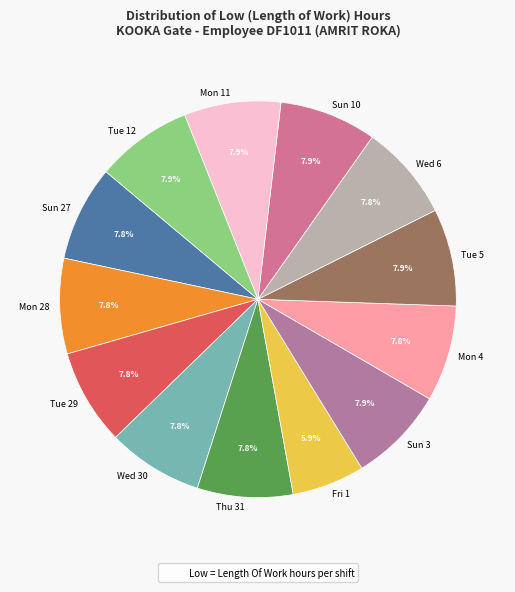

Approximately how many times larger is the value at Mon 28 compared to Mon 4?

1.0